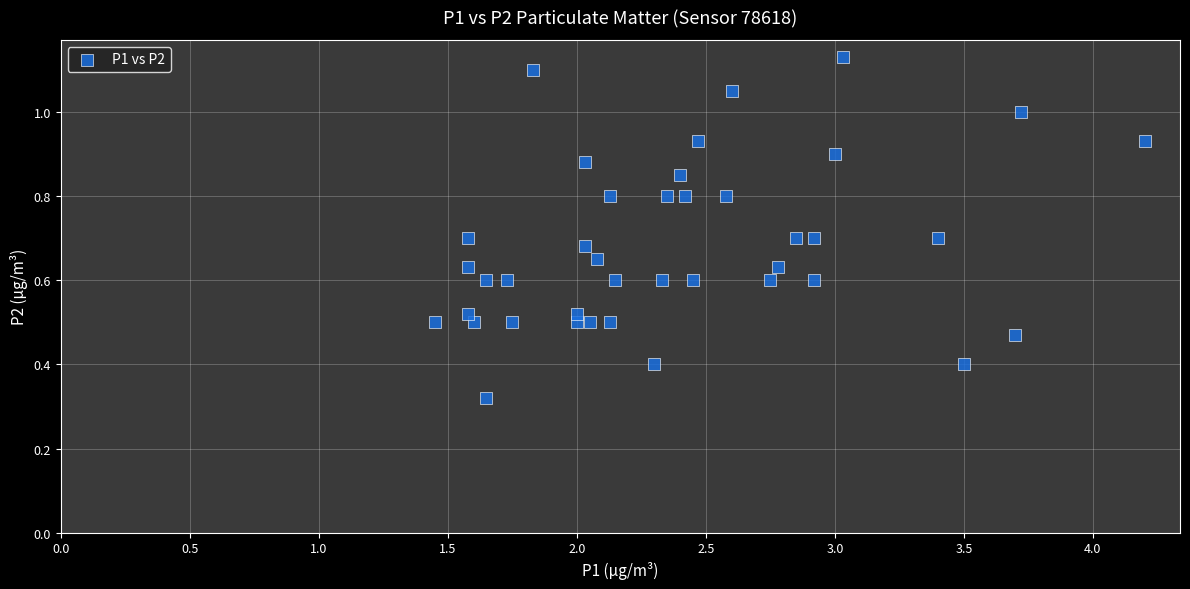

What is the range of X values (max minus min)?

2.8